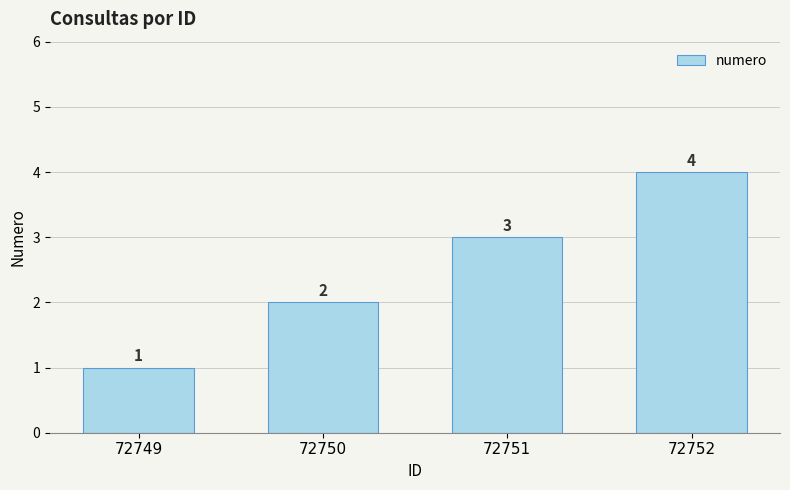

Is it true that the value at 72751 is 3?

True